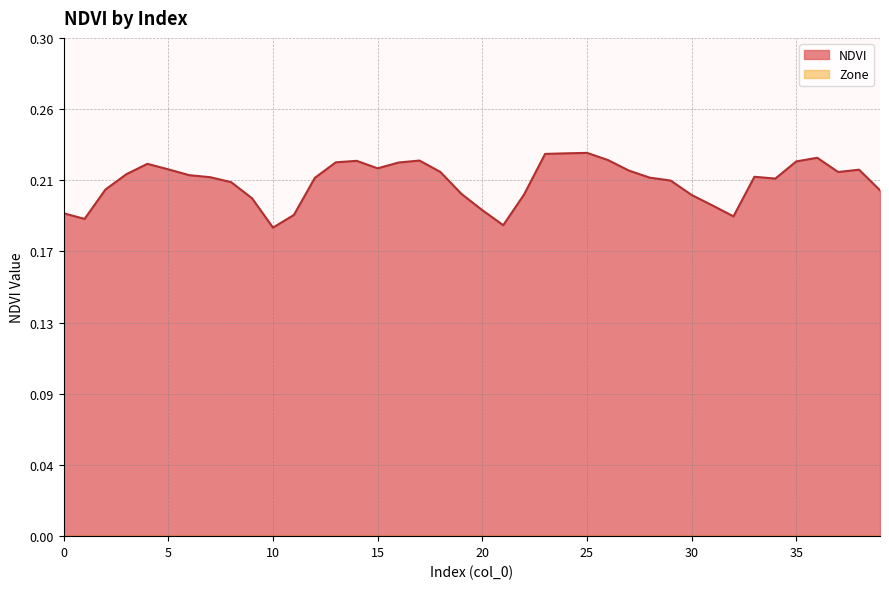

What is the sum of the values at 36 and 21?

0.4